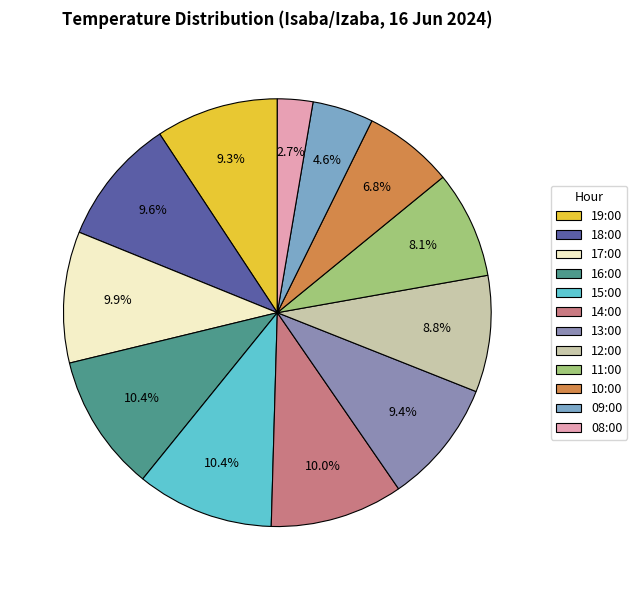

How many slices are in this pie chart?

12